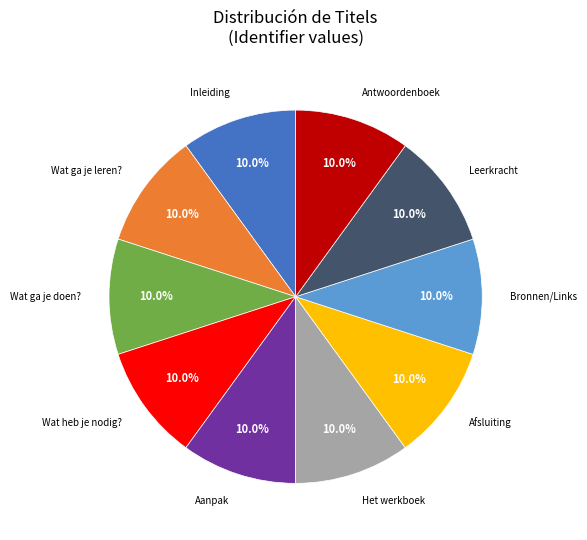

Is there a majority slice in this chart?

No